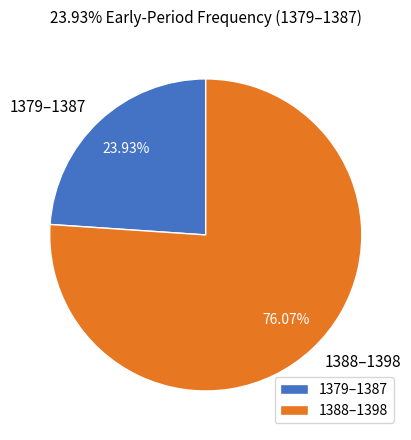

Between 1388–1398 and 1379–1387, which is larger?

1388–1398